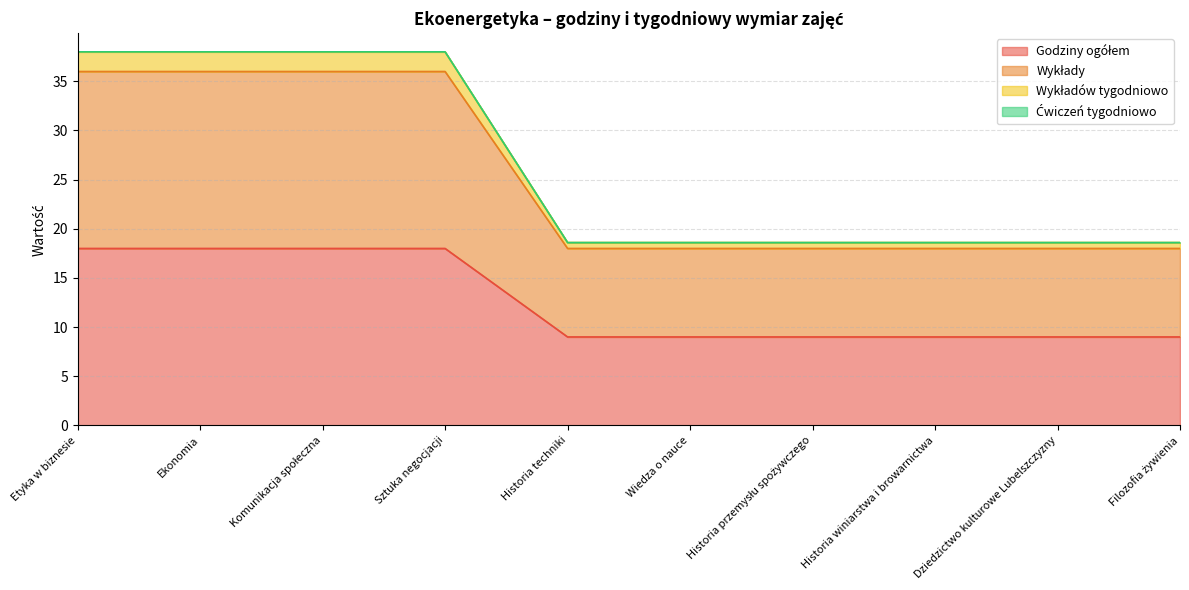

True or false: Godziny ogółem has more than 2 points higher than both neighbors.

False